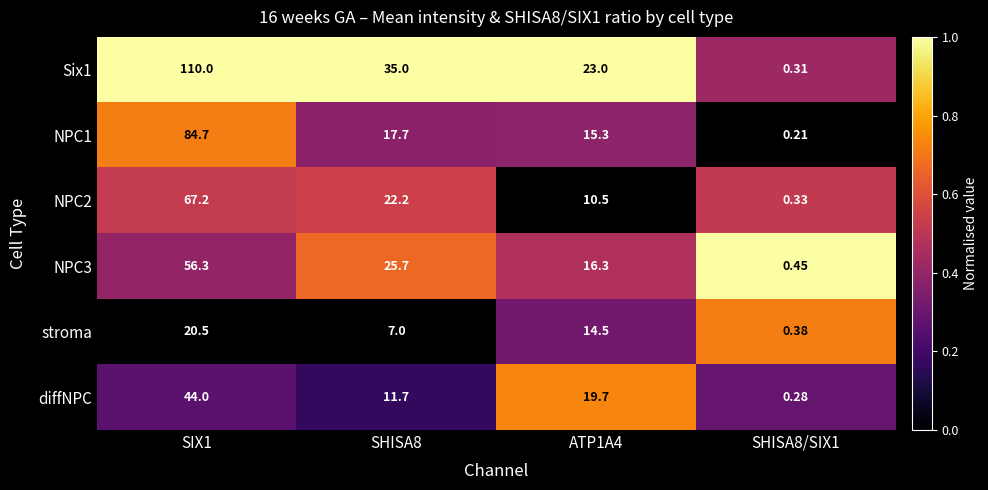

Between SIX1 and SHISA8, which series saw the biggest shift?

Six1